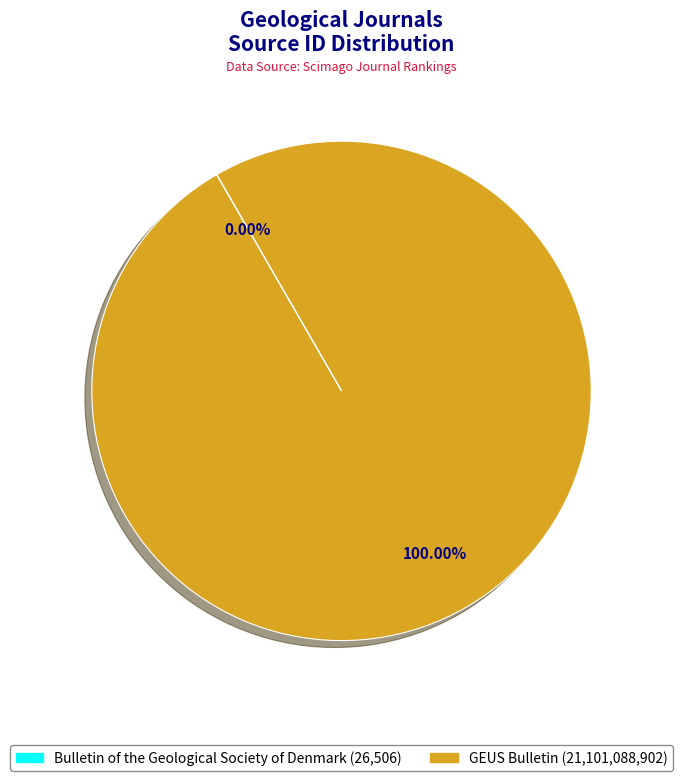

Which category has the biggest portion of the pie?

GEUS Bulletin